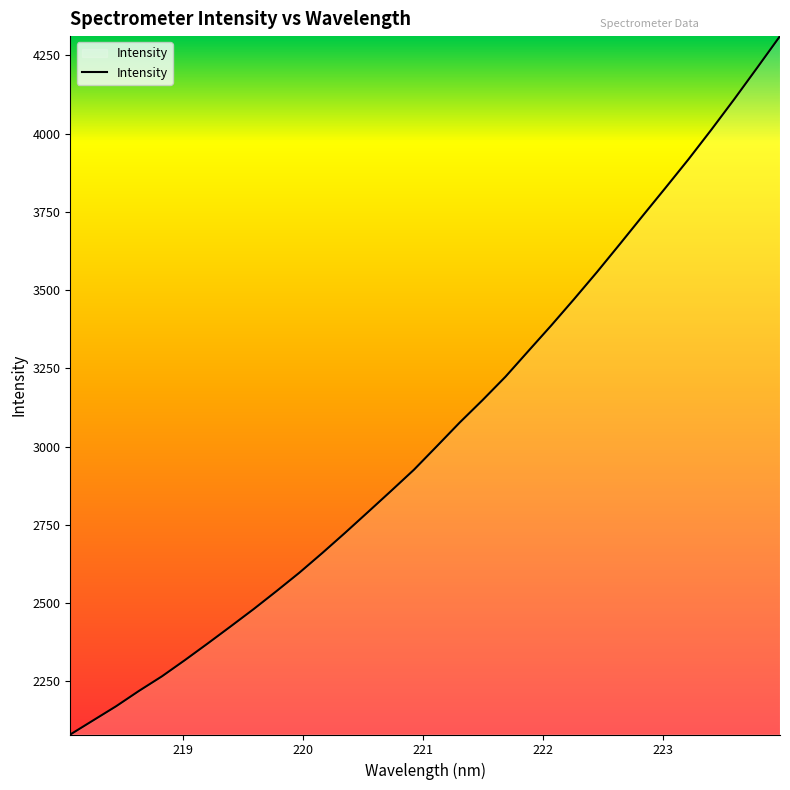

What is the difference between the maximum and minimum values?

2231.0